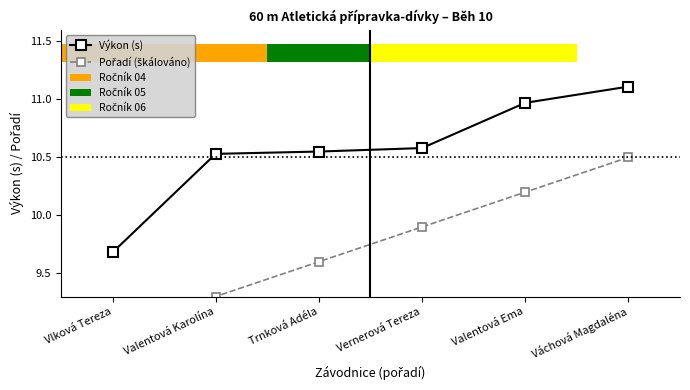

What is the difference between the Pořadí (škálováno) values at Valentová Ema and Trnková Adéla?

0.6